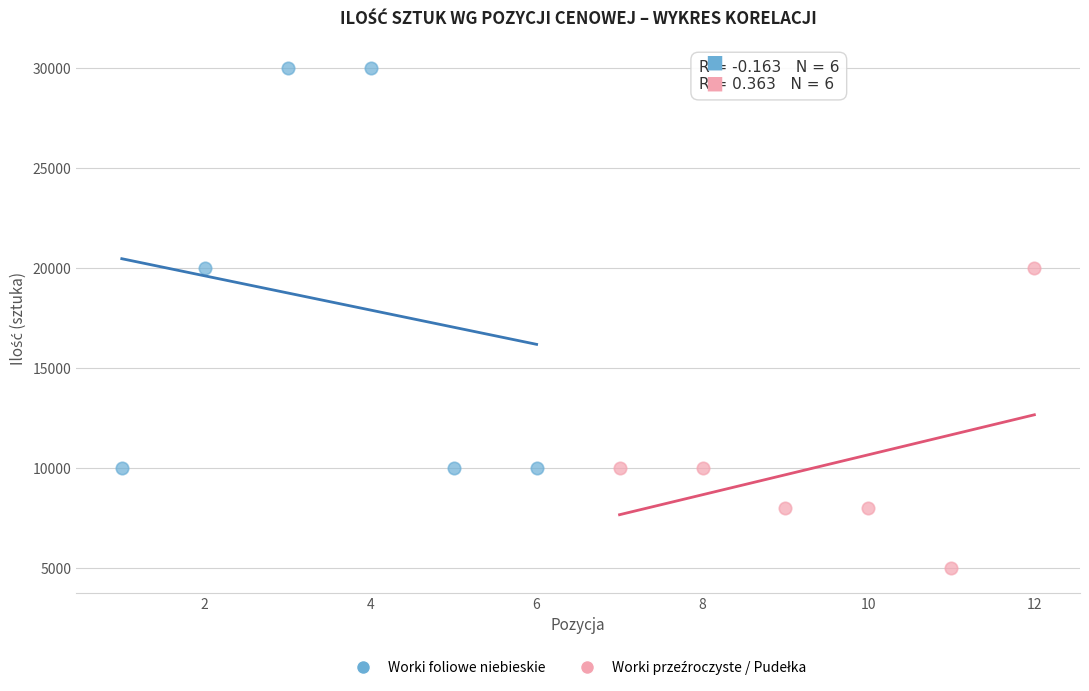

Which series contains the highest Y value?

Worki foliowe niebieskie